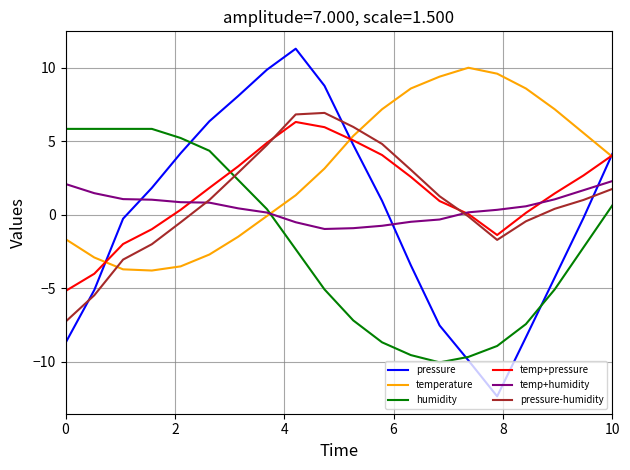

True or false: pressure-humidity and temperature intersect in this chart.

True